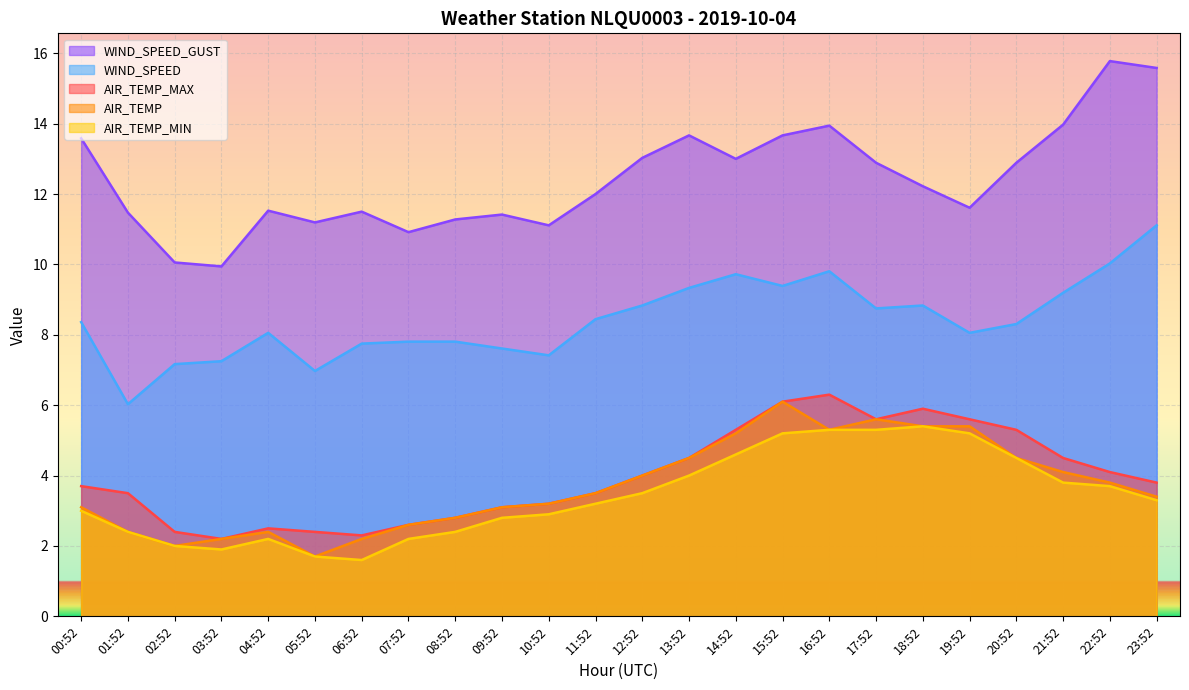

Is it true that AIR_TEMP_MAX equals 6.4 at 22:52?

False